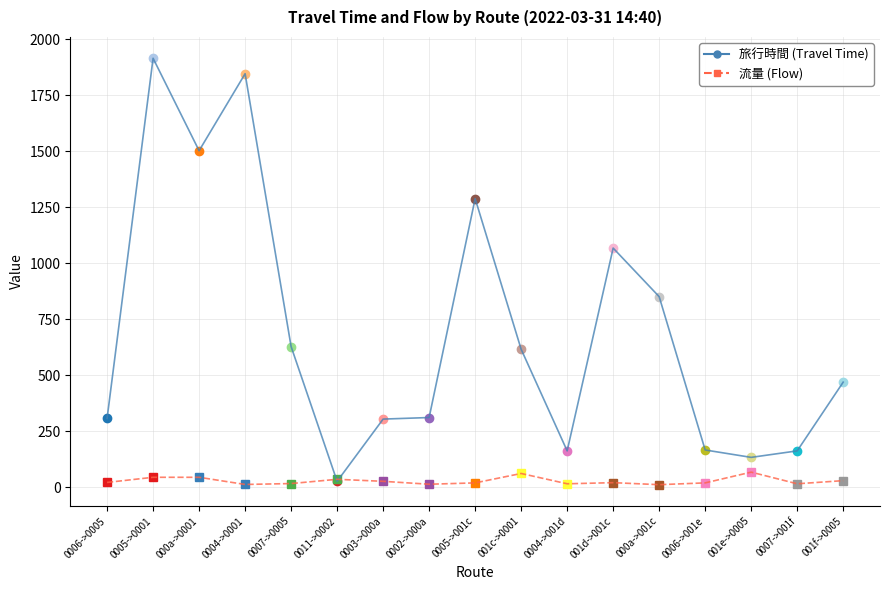

At which category does 旅行時間 (Travel Time) reach its first local valley?

000a->0001